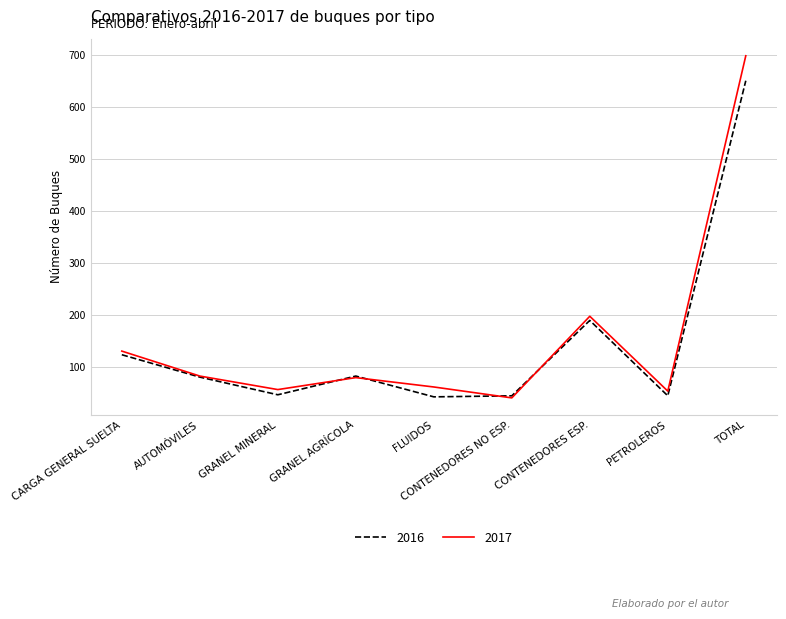

What is the spread (max minus min) of values at CARGA GENERAL SUELTA?

7